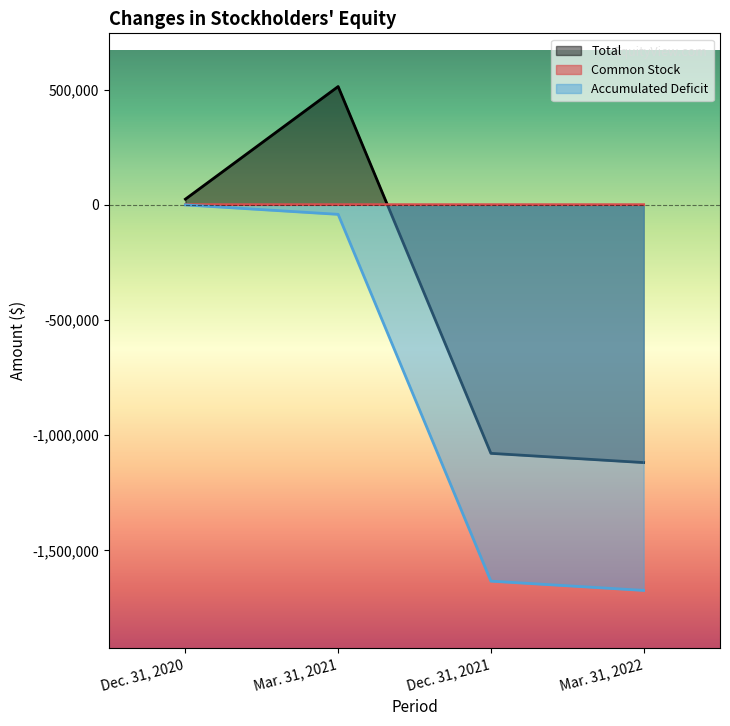

What are all the series names shown in the legend?

Total, Common Stock, Accumulated Deficit